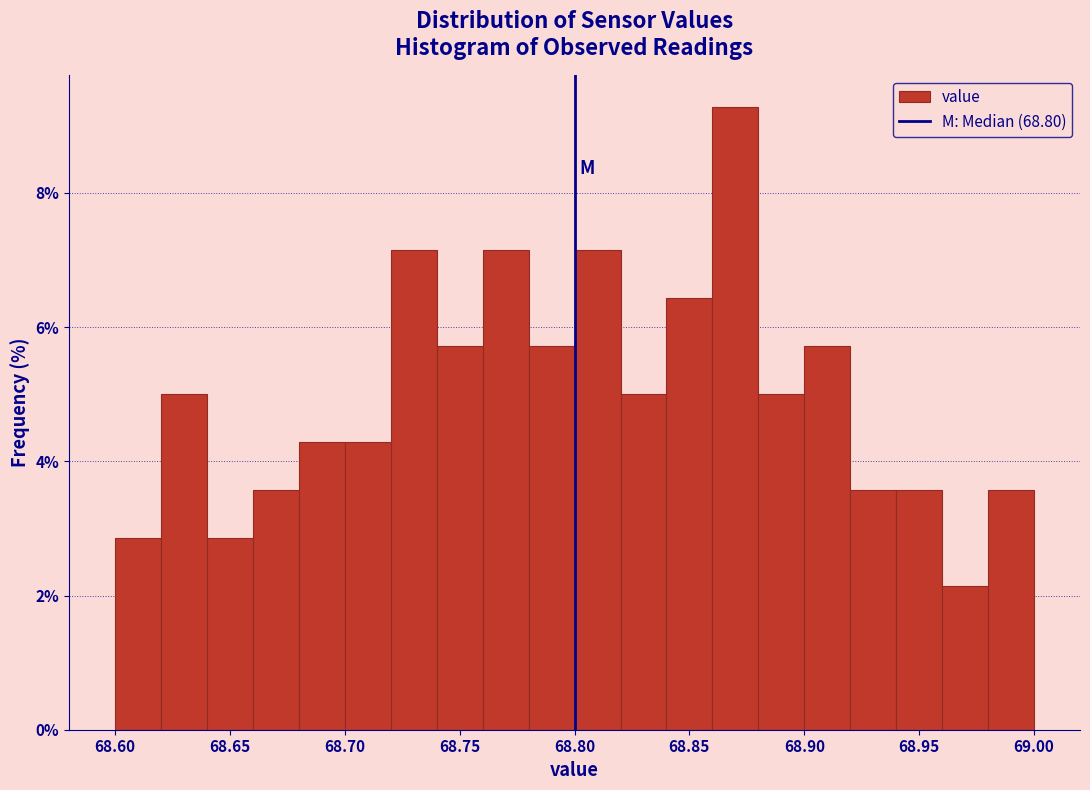

Reading left to right, transcribe this chart: for each bar, give the range it covers on the x-axis and its height. The values are not printed on the chart, so give them approximately, as read against the axis.

68.60 to 68.62: 2.8
68.62 to 68.64: 5.0
68.64 to 68.66: 2.8
68.66 to 68.68: 3.6
68.68 to 68.70: 4.2
68.70 to 68.72: 4.2
68.72 to 68.74: 7.2
68.74 to 68.76: 5.8
68.76 to 68.78: 7.2
68.78 to 68.80: 5.8
68.80 to 68.82: 7.2
68.82 to 68.84: 5.0
68.84 to 68.86: 6.4
68.86 to 68.88: 9.2
68.88 to 68.90: 5.0
68.90 to 68.92: 5.8
68.92 to 68.94: 3.6
68.94 to 68.96: 3.6
68.96 to 68.98: 2.2
68.98 to 69.00: 3.6